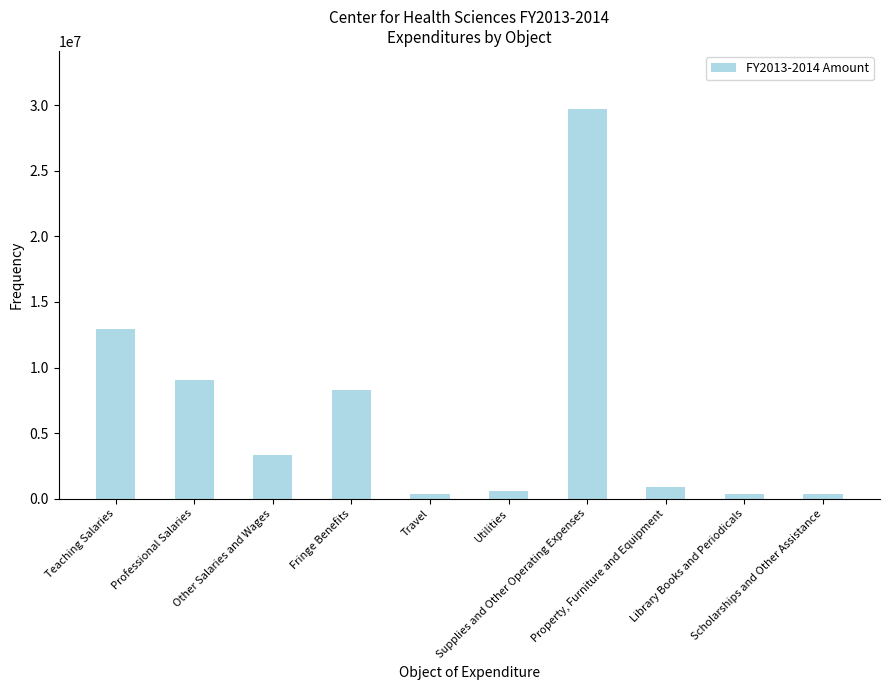

What is the difference between the maximum and minimum values?

29366347